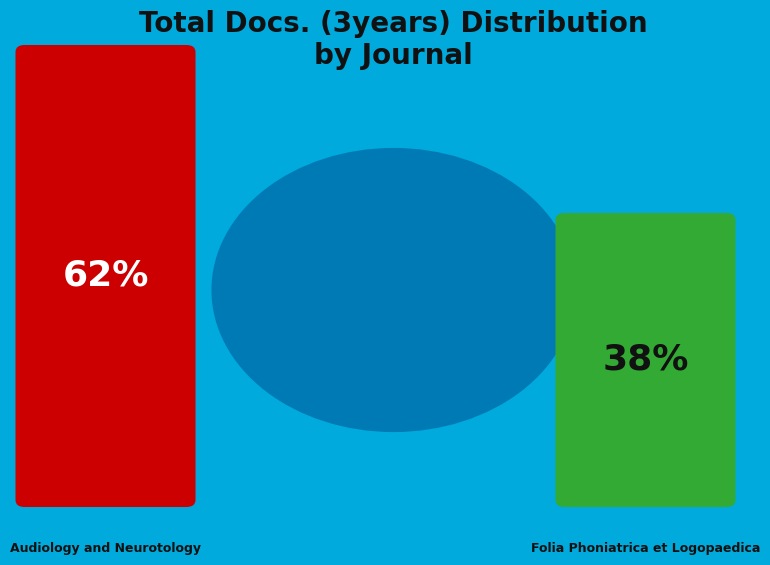

Does any single category account for the majority?

Yes